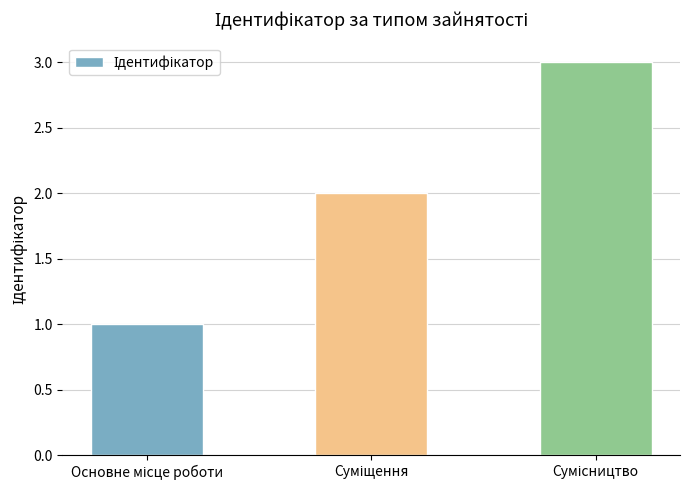

What is the maximum value shown in the chart?

3